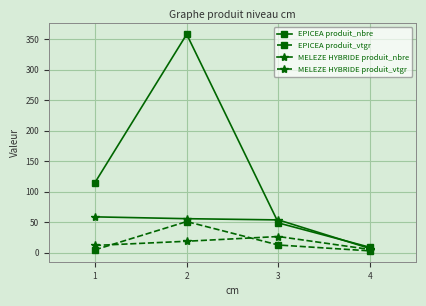

What is the smallest value displayed?

3.3